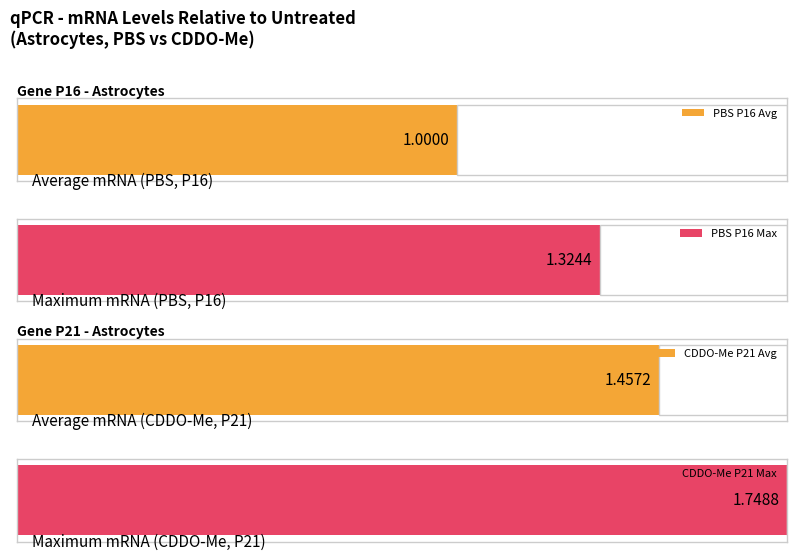

List the series in order of their peak value, highest first.

CDDO-Me, PBS